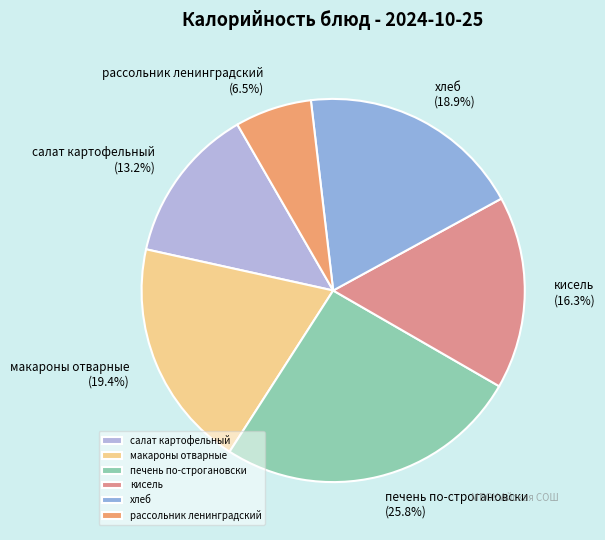

How much of the chart is everything except хлеб?

81.1%